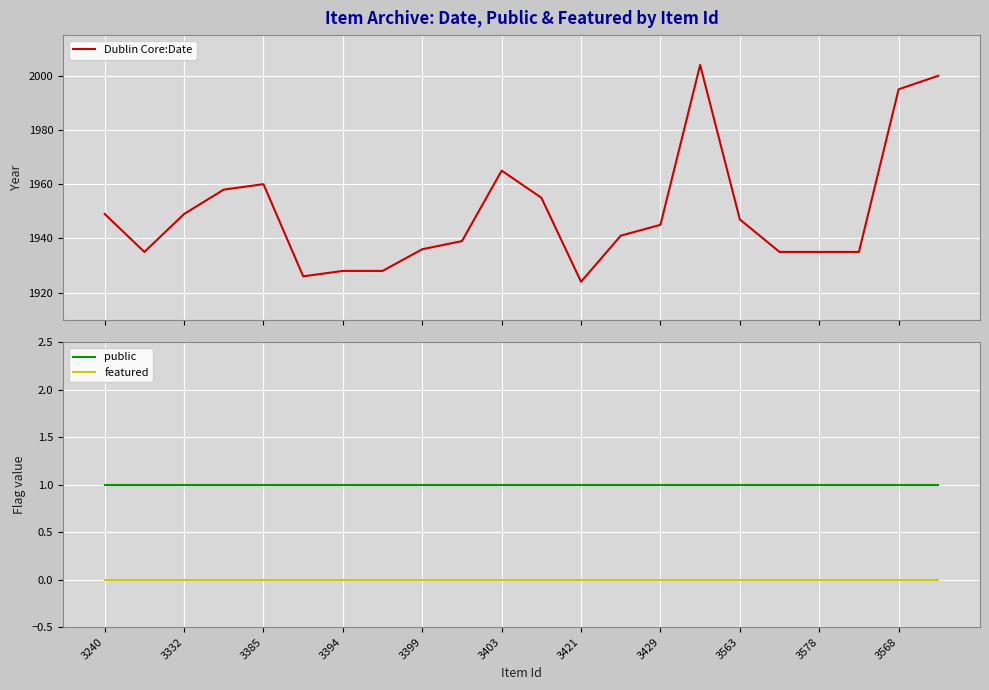

True or false: public and featured cross at least once.

False